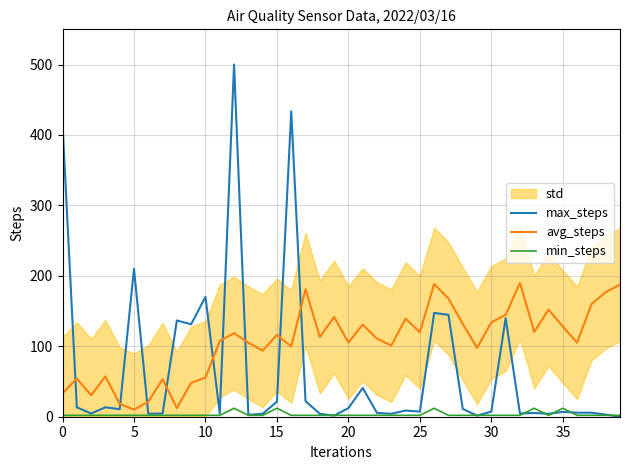

Is it true that max_steps equals 10.5 at 30?

False